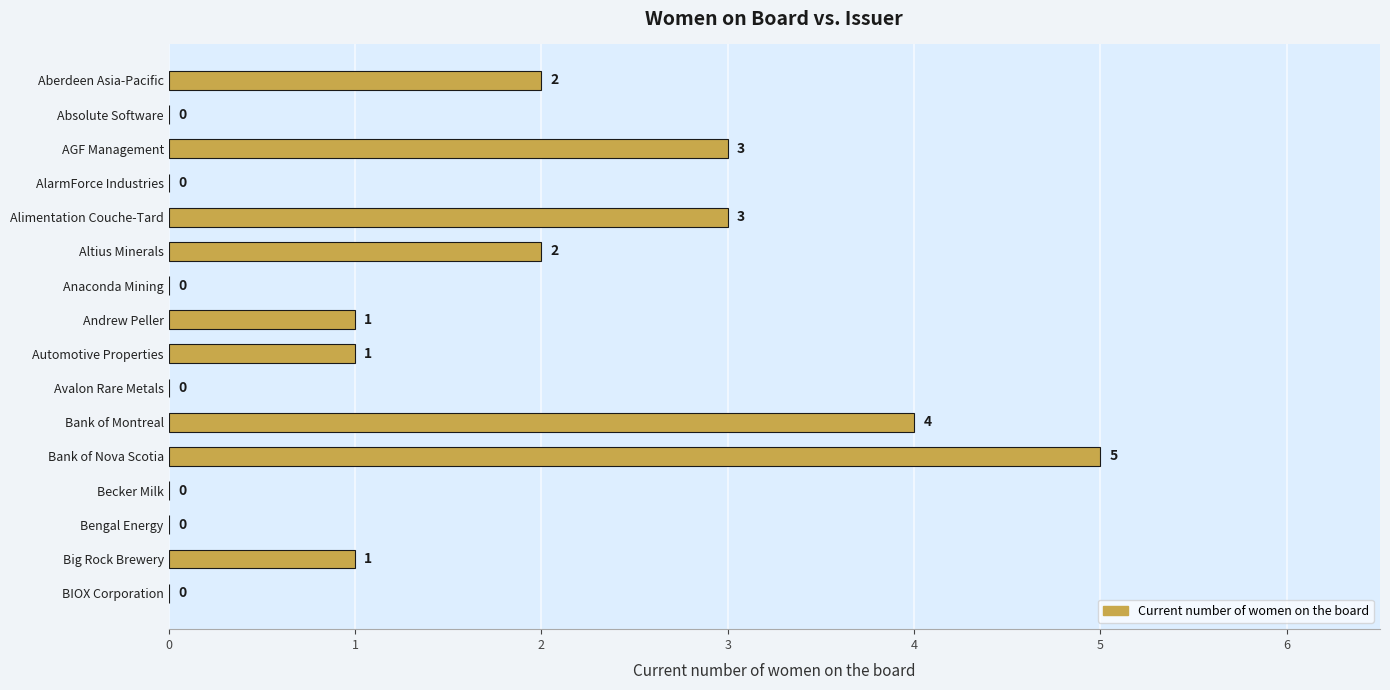

What is the sum of all values?

22